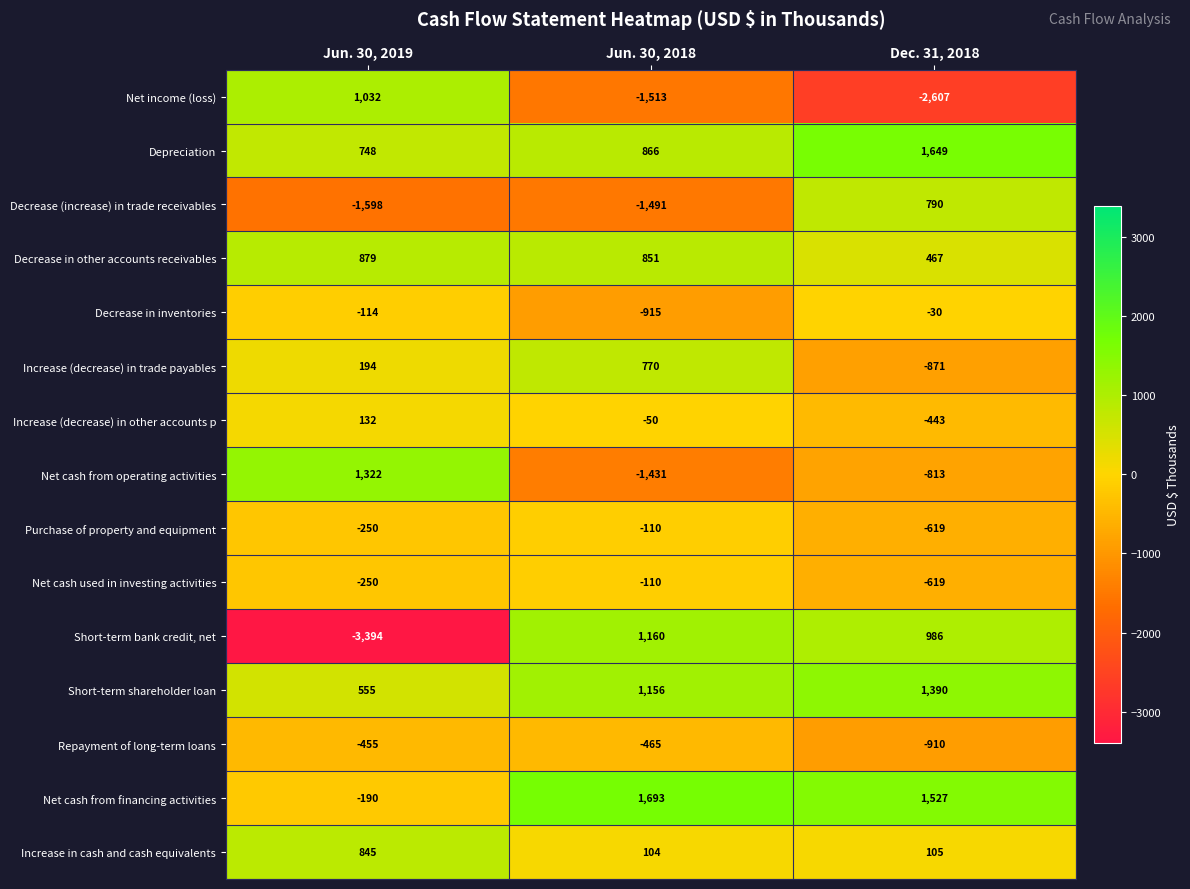

Between Jun. 30, 2019 and Jun. 30, 2018, which series saw the biggest shift?

Short-term bank credit, net